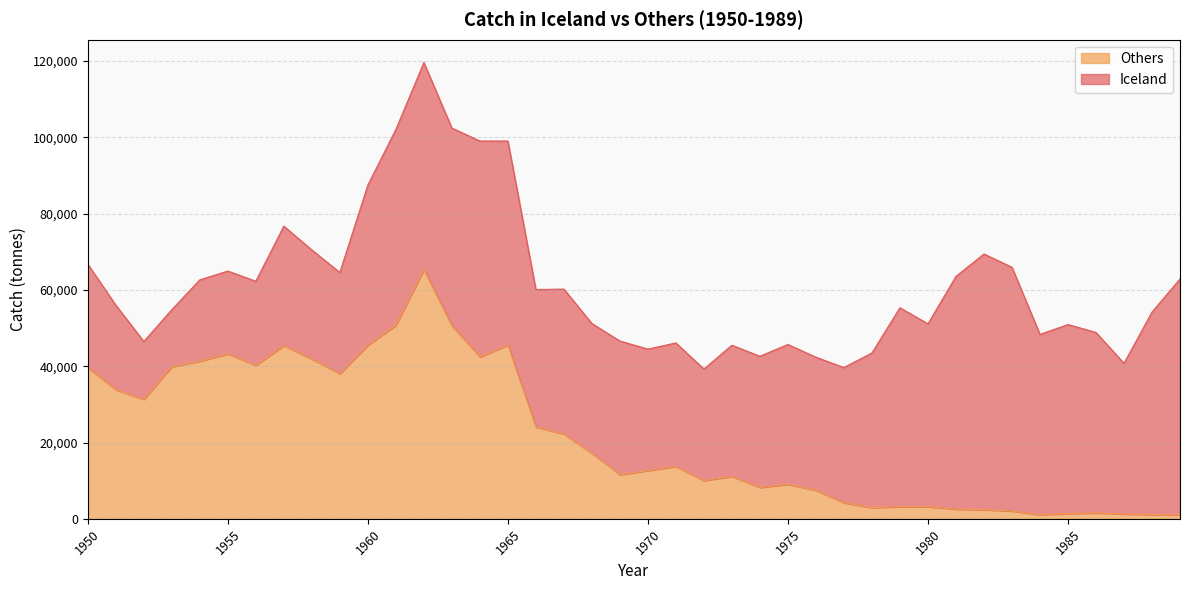

Does the chart have visible grid lines?

Yes